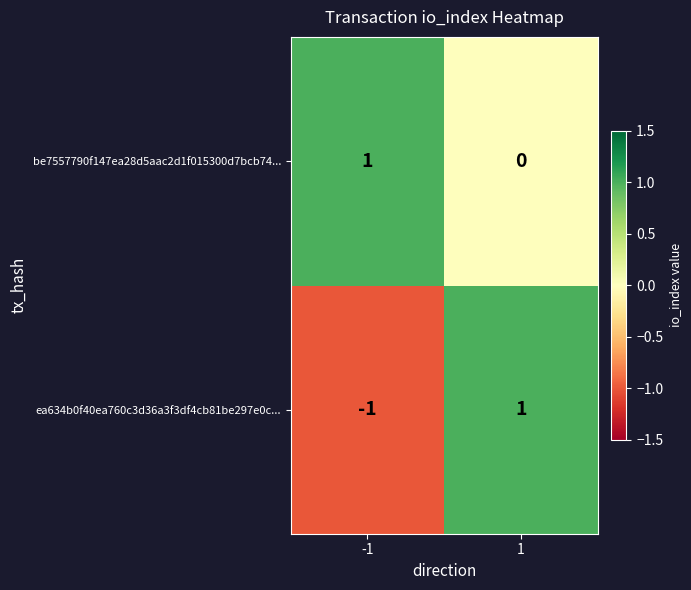

List the series in order of their overall mean, lowest first.

ea634b0f40ea760c3d36a3f3df4cb81be297e0c..., be7557790f147ea28d5aac2d1f015300d7bcb74...